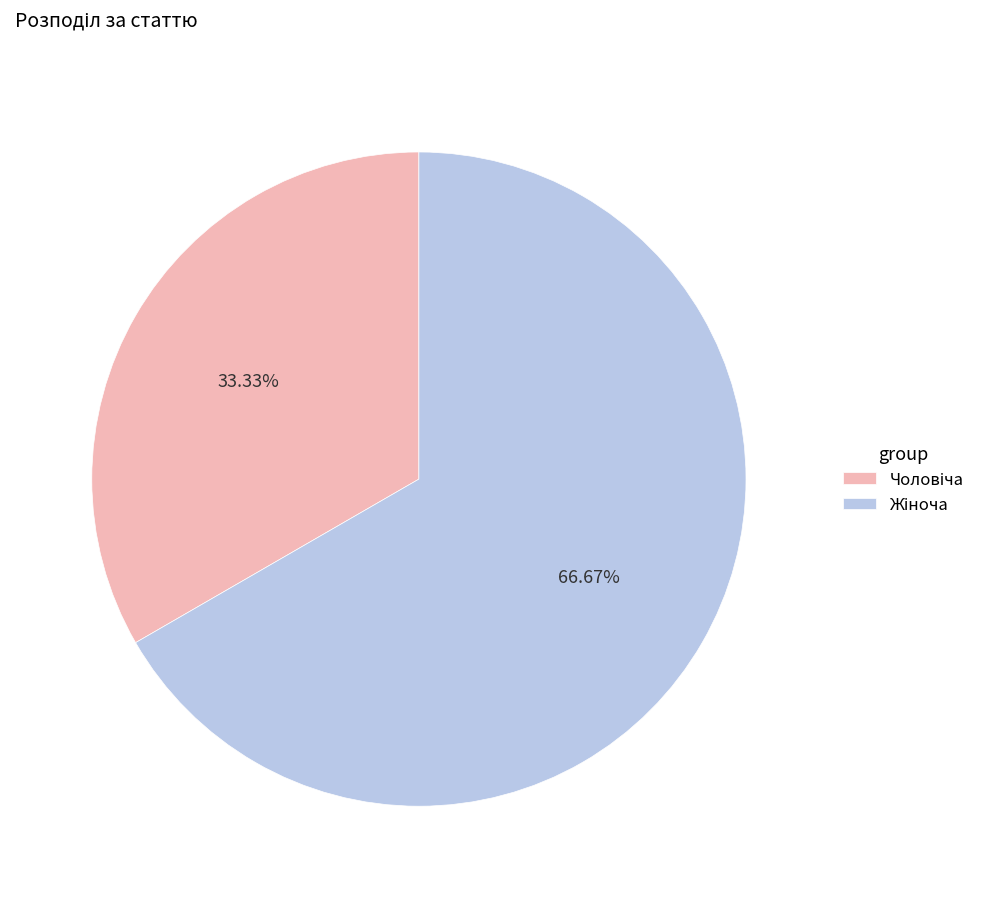

Is there any slice that represents more than half of the pie?

Yes